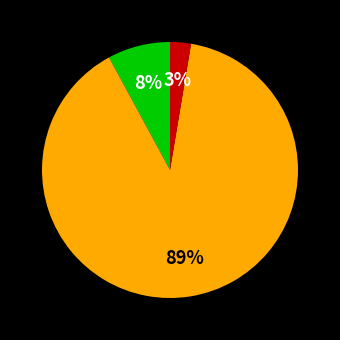

To the nearest percent, what is the average slice percentage?

33%